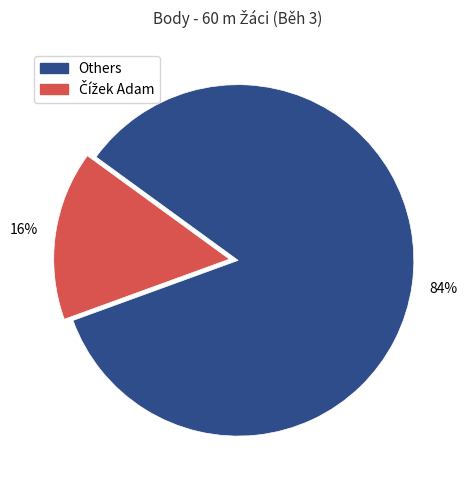

To the nearest percent, what percentage of the pie is Others?

84%